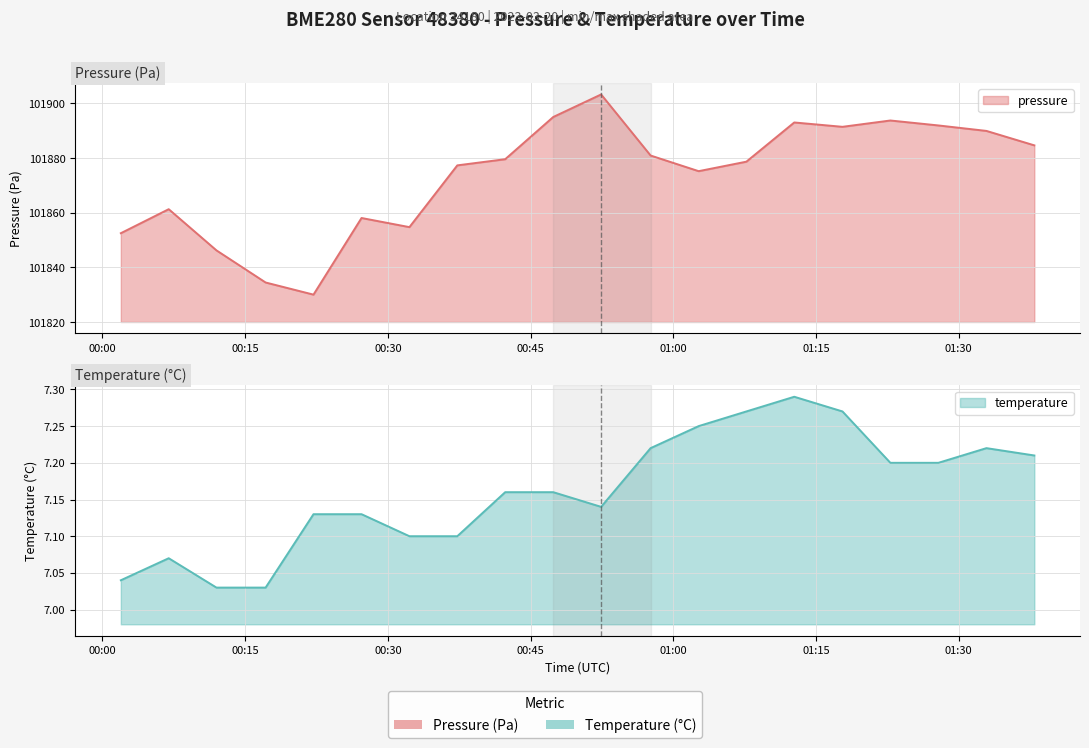

True or false: pressure and temperature cross at least once.

False